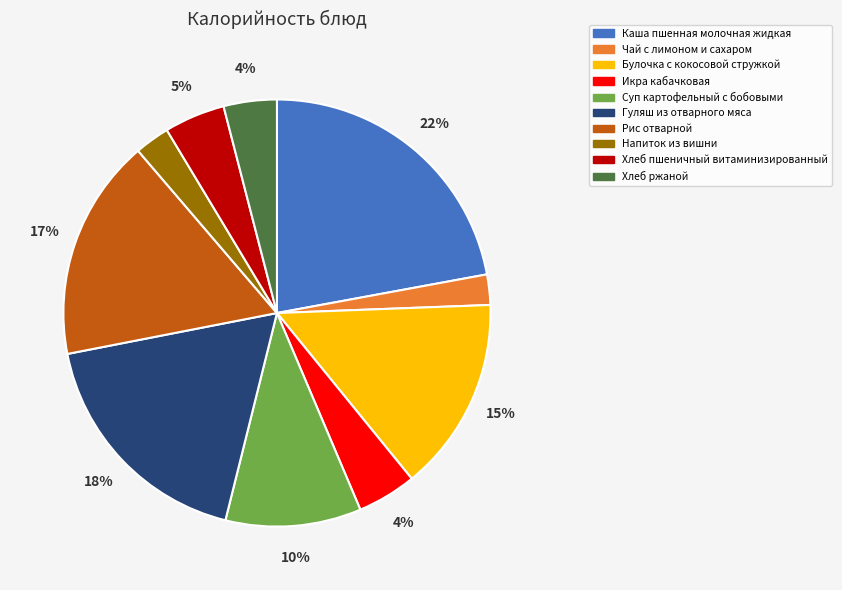

How many slices are in this pie chart?

10